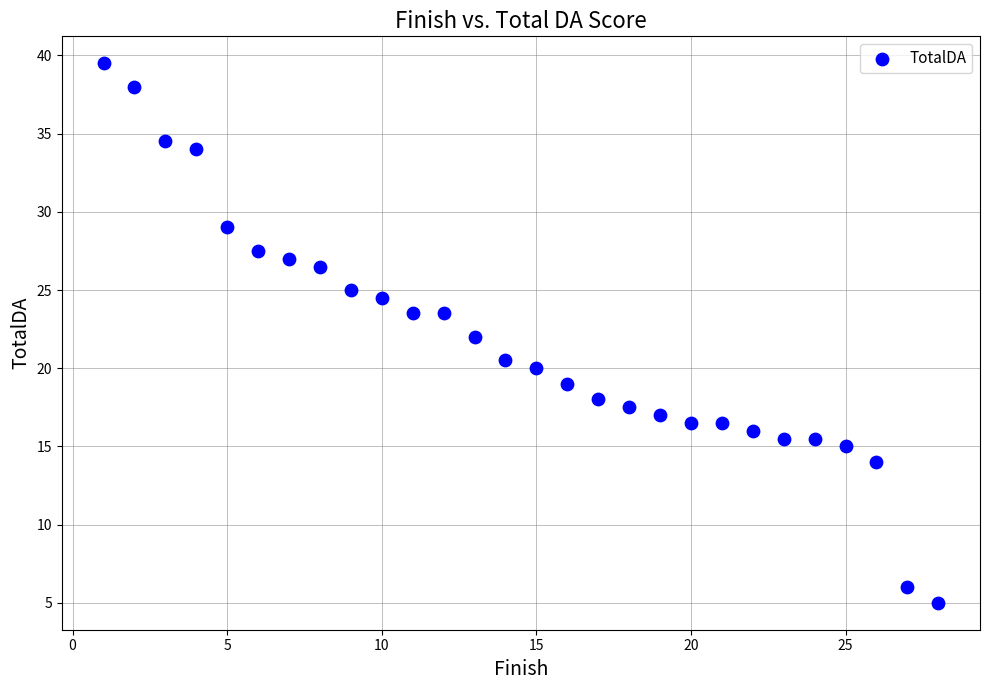

What is the range of X values (max minus min)?

27.0